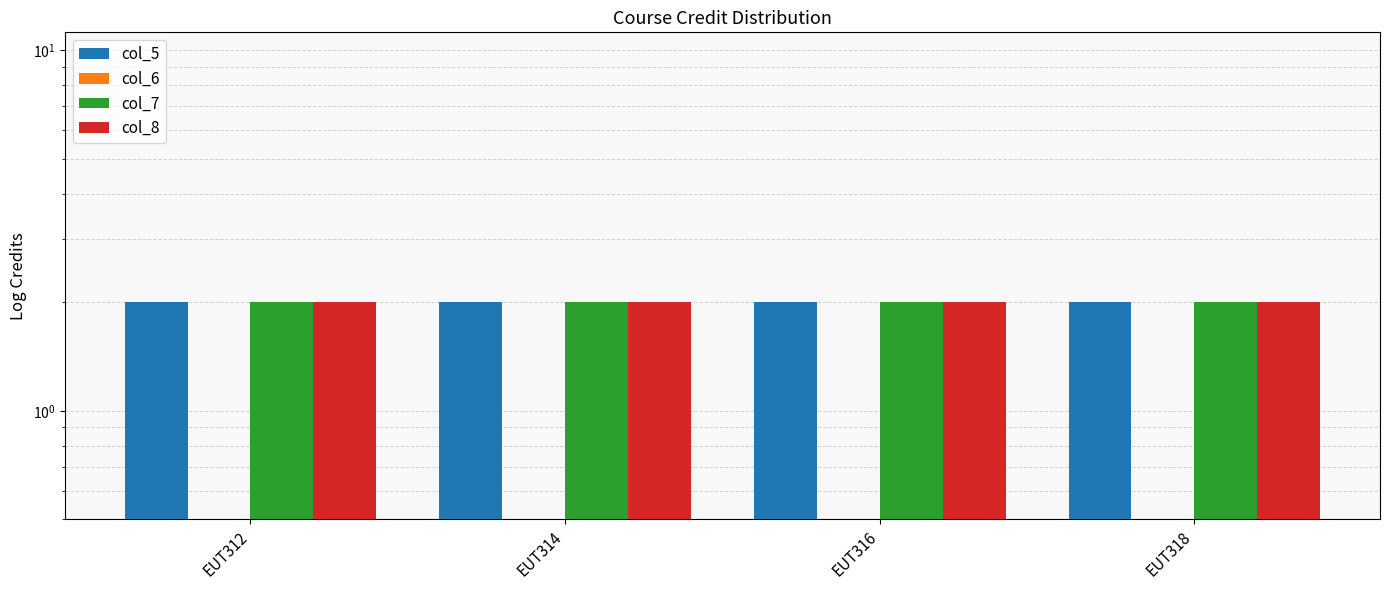

Reading left to right, list all the values displayed in this chart.

col_5: EUT312=2	EUT314=2	EUT316=2	EUT318=2
col_6: EUT312=0	EUT314=0	EUT316=0	EUT318=0
col_7: EUT312=2	EUT314=2	EUT316=2	EUT318=2
col_8: EUT312=2	EUT314=2	EUT316=2	EUT318=2